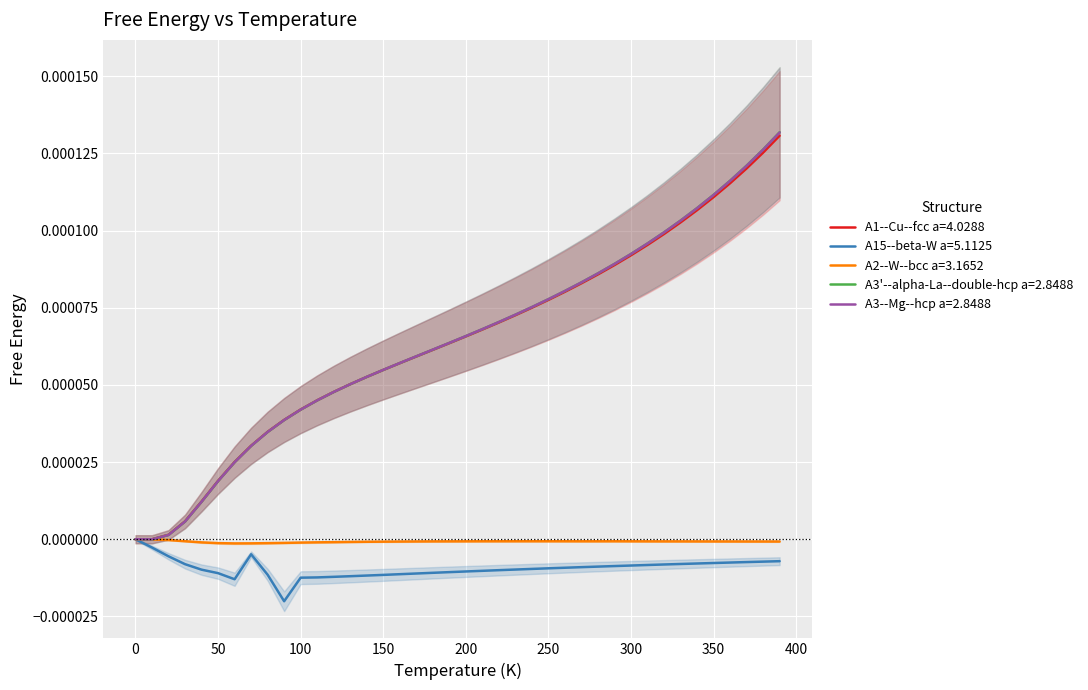

True or false: A15--beta-W a=5.1125 and A1--Cu--fcc a=4.0288 intersect in this chart.

False